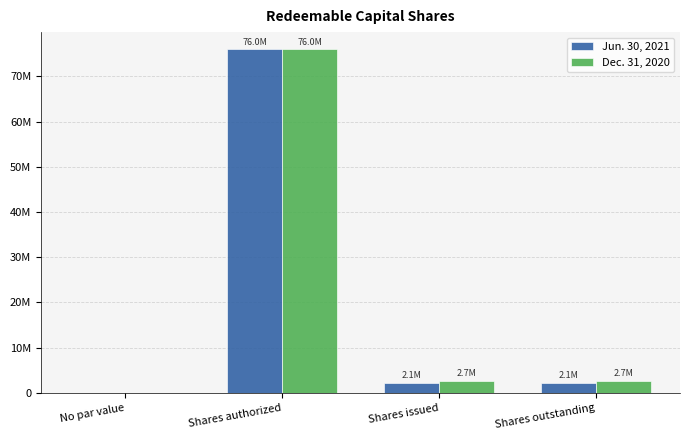

At Shares issued, list the series in order from smallest to largest.

Jun. 30, 2021, Dec. 31, 2020